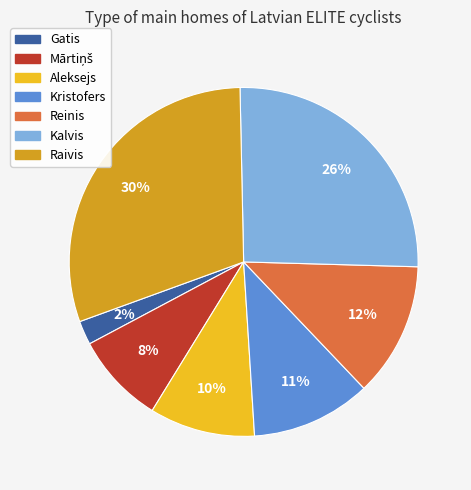

Does any single category account for the majority?

No